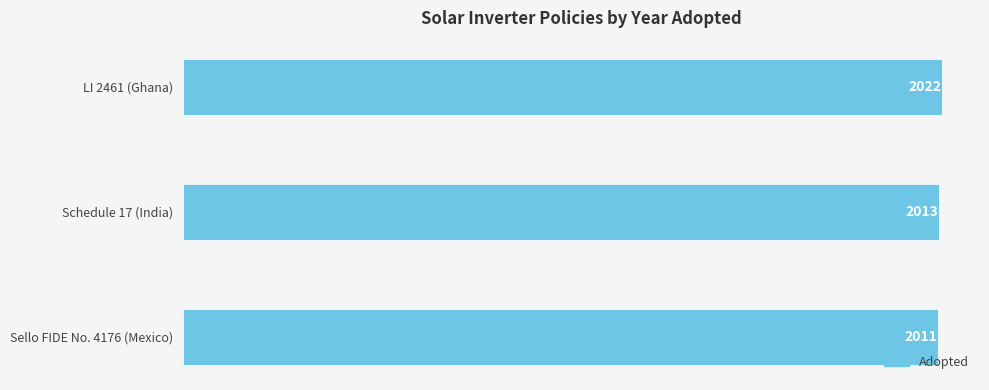

Reading bottom to top, extract all data points from this chart.

Sello FIDE No. 4176 (Mexico)=2011	Schedule 17 (India)=2013	LI 2461 (Ghana)=2022